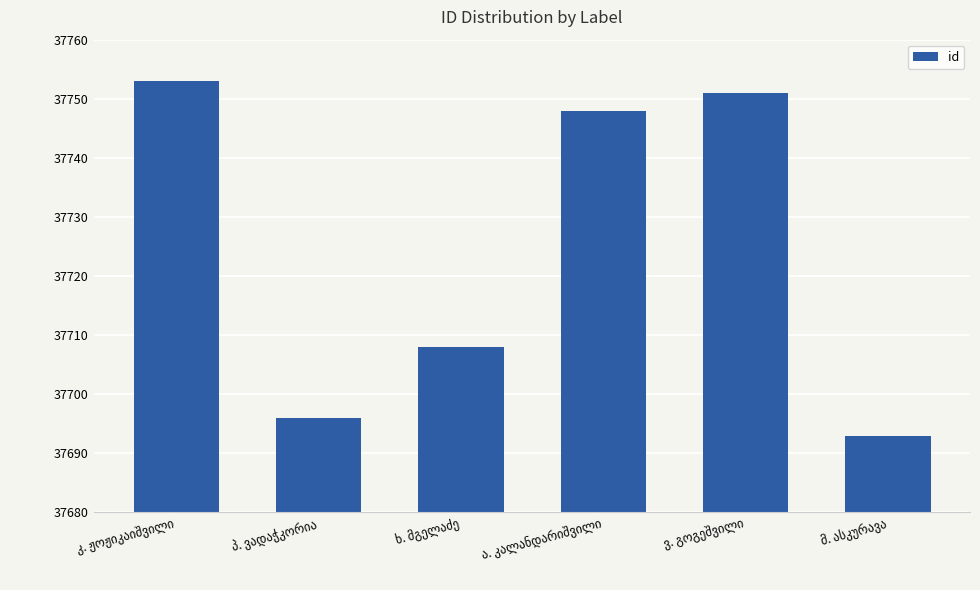

What is the maximum value shown in the chart?

37753